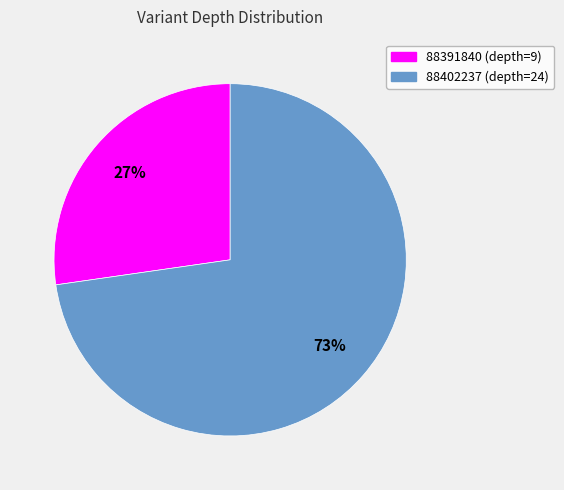

Approximately how many times larger is the value at 88391840 compared to 88402237?

0.4